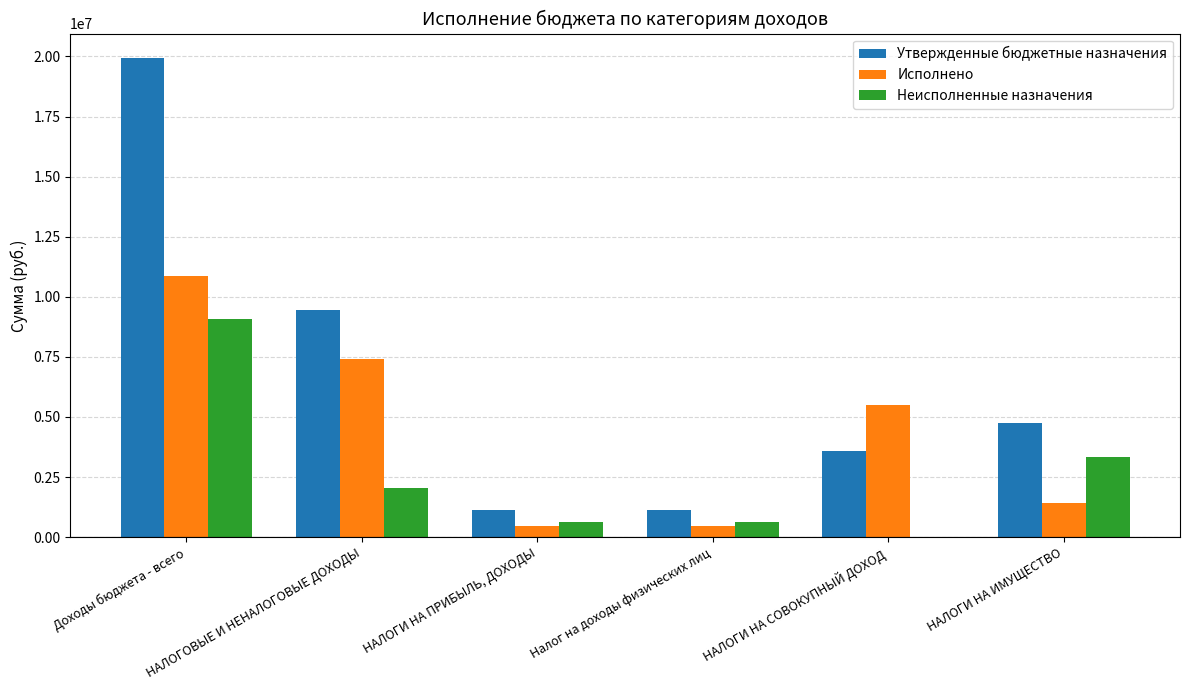

Which series has the largest total across all categories?

Утвержденные бюджетные назначения